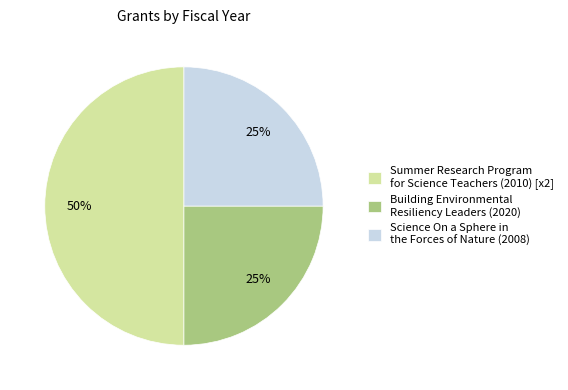

To the nearest percent, what is the combined percentage of Building Environmental Resiliency Leaders (2020) and Science On a Sphere in the Forces of Nature (2008)?

50%